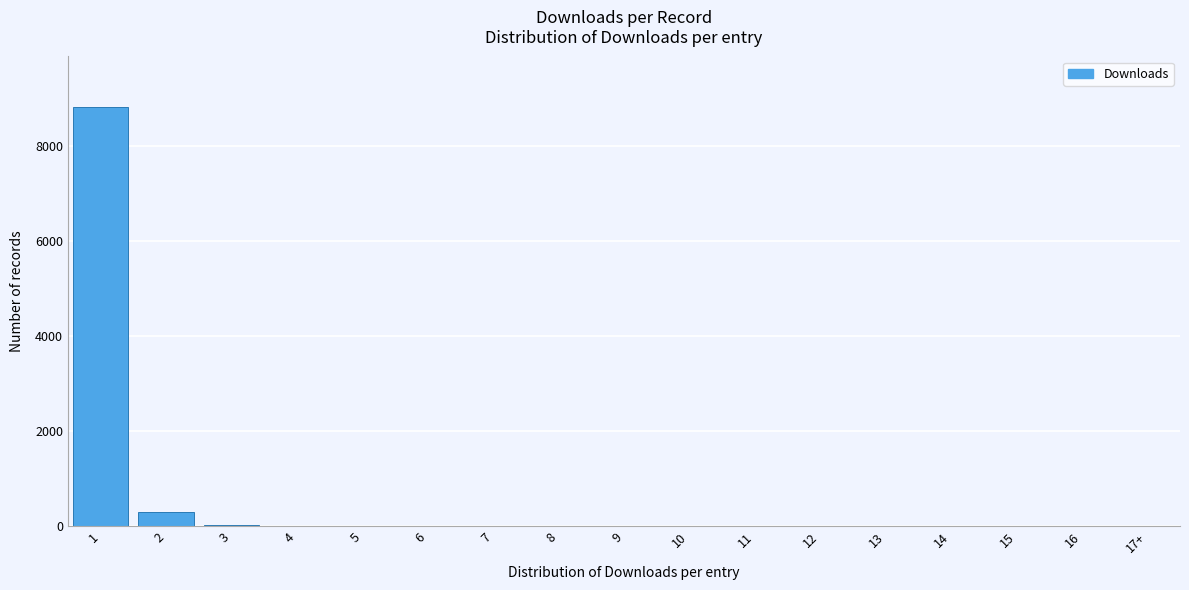

The value at 13 is 0. True or false?

True